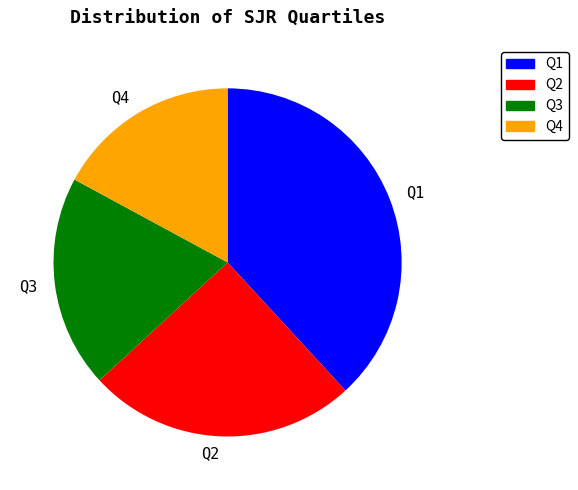

Rank the categories by value from highest to lowest.

Q1, Q2, Q3, Q4